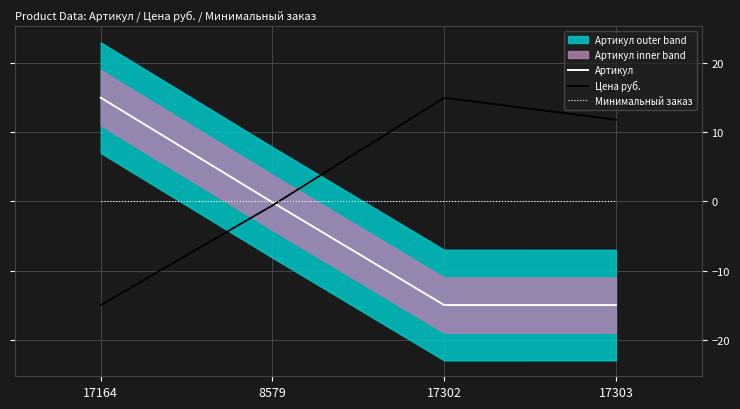

How many negative values does the Артикул series have?

3